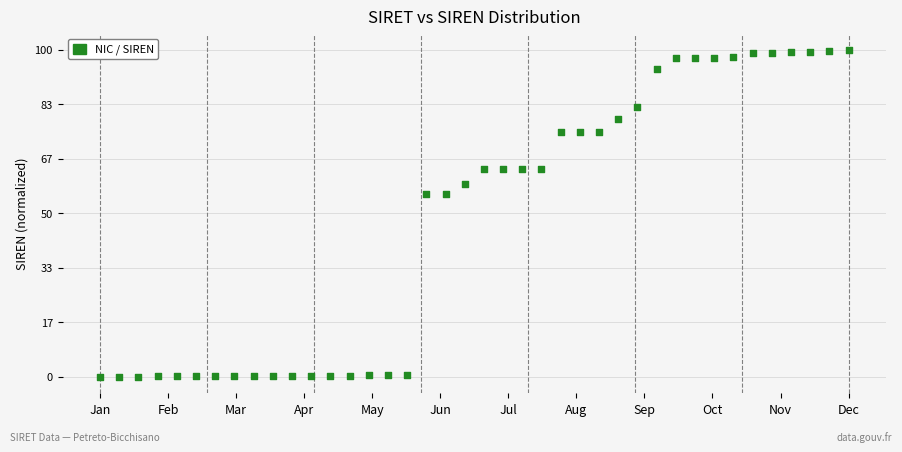

What is the range of Y values (max minus min)?

100.0